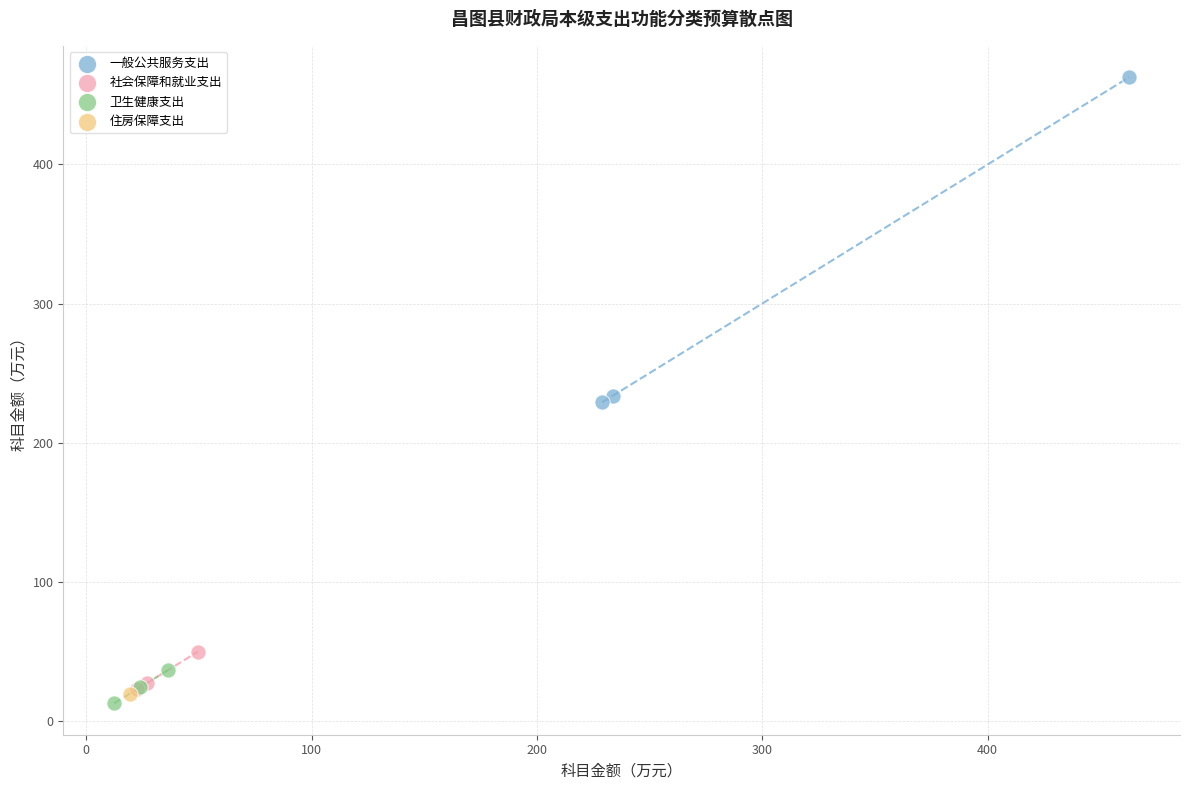

What are all the series names shown in the legend?

一般公共服务支出, 社会保障和就业支出, 卫生健康支出, 住房保障支出